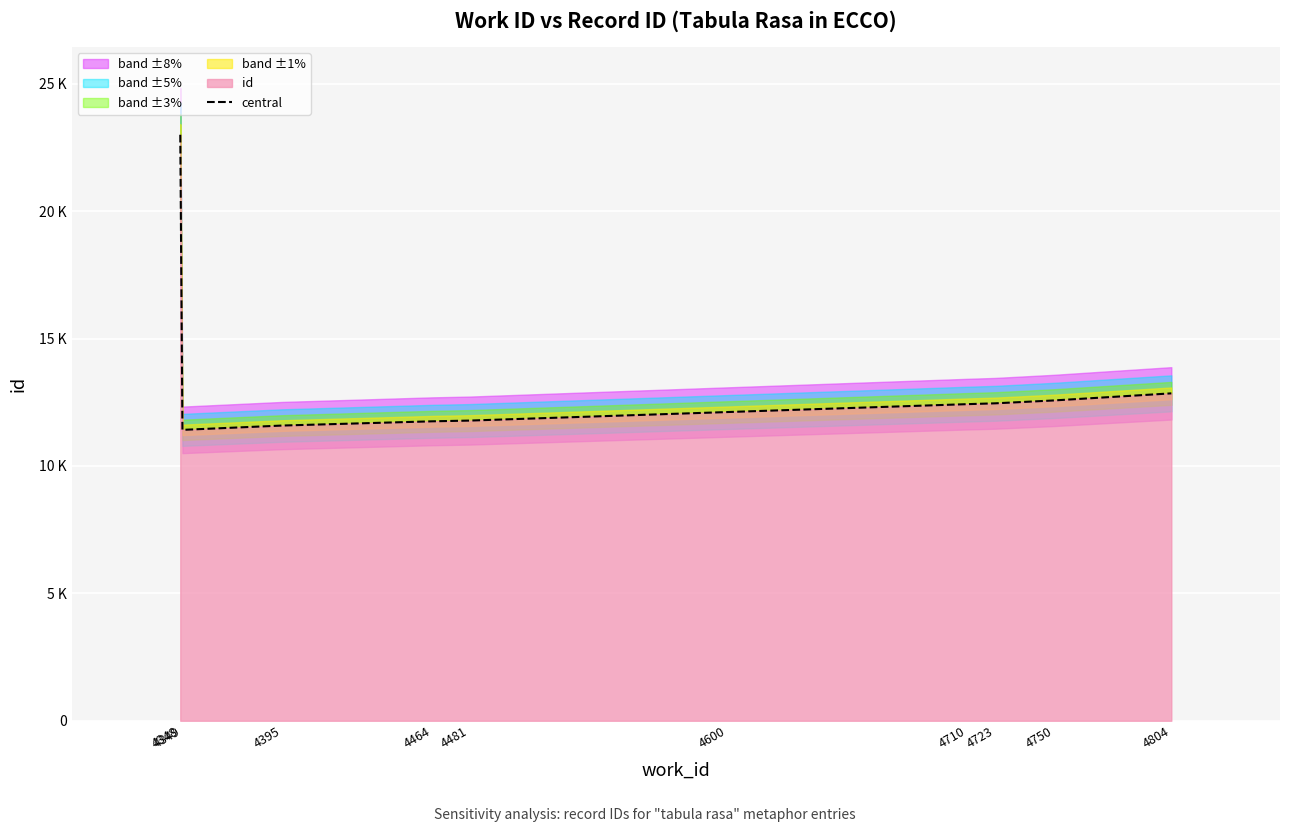

List the labels in order of value, smallest first.

4349, 4395, 4464, 4481, 4600, 4710, 4723, 4750, 4804, 4348